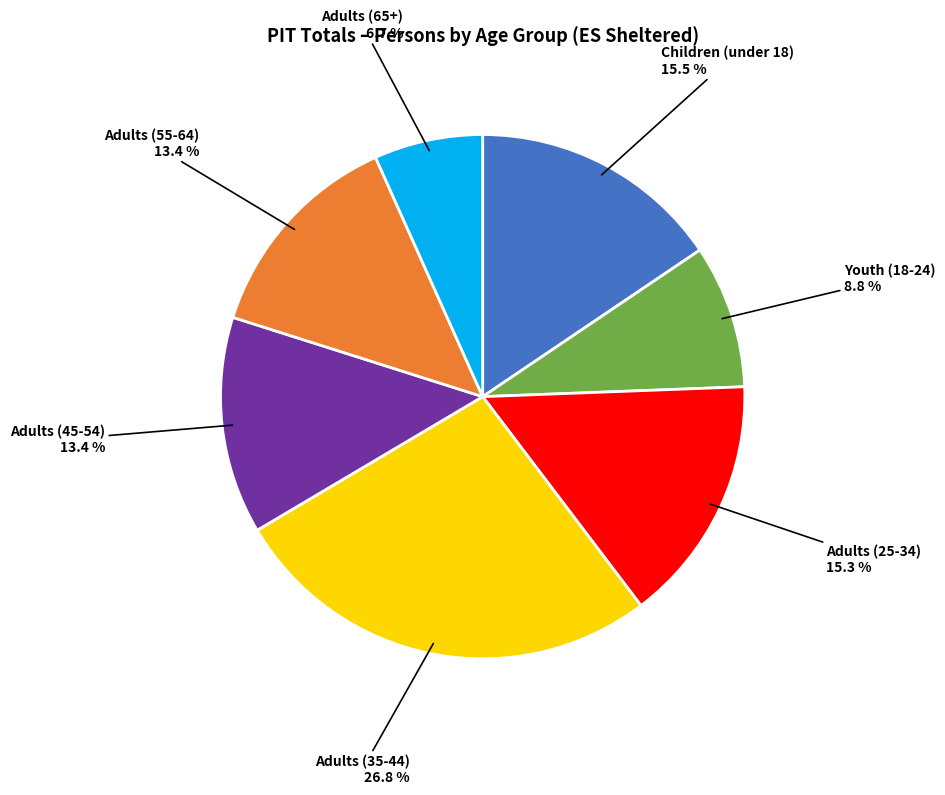

Is there any slice that represents more than half of the pie?

No